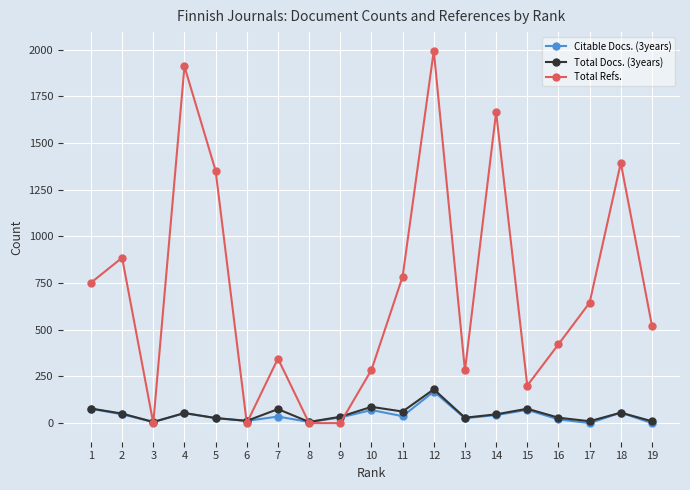

The value of Total Refs. at 19 is 365. True or false?

False